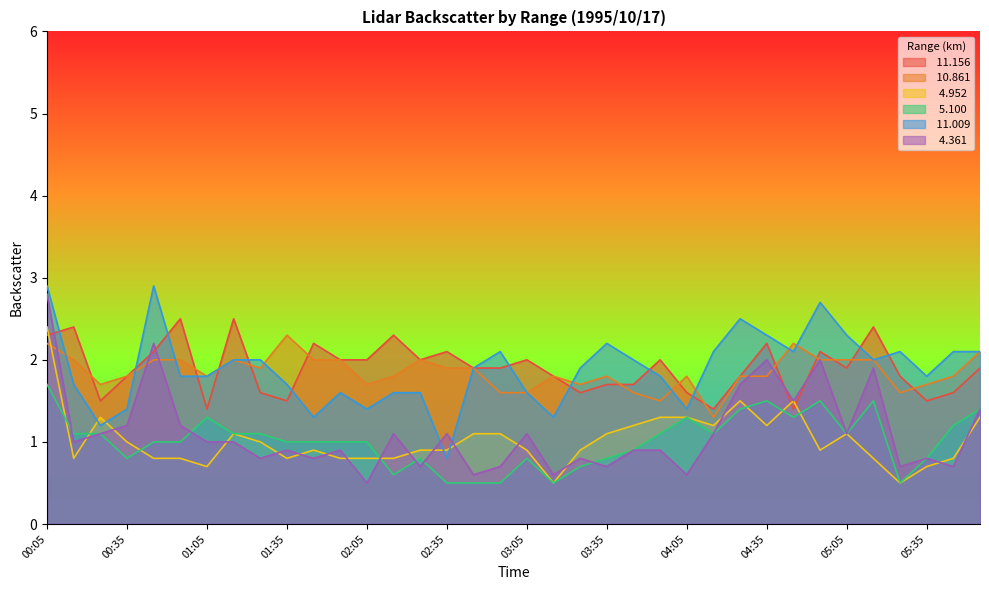

Does the chart have visible grid lines?

No